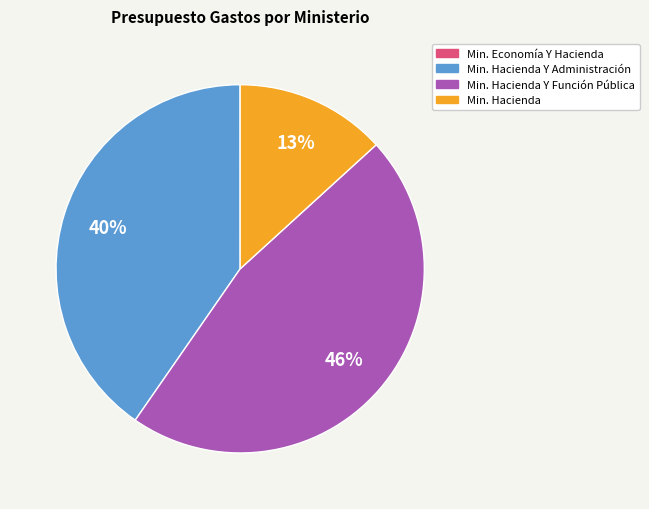

To the nearest percent, what is the average slice percentage?

25%